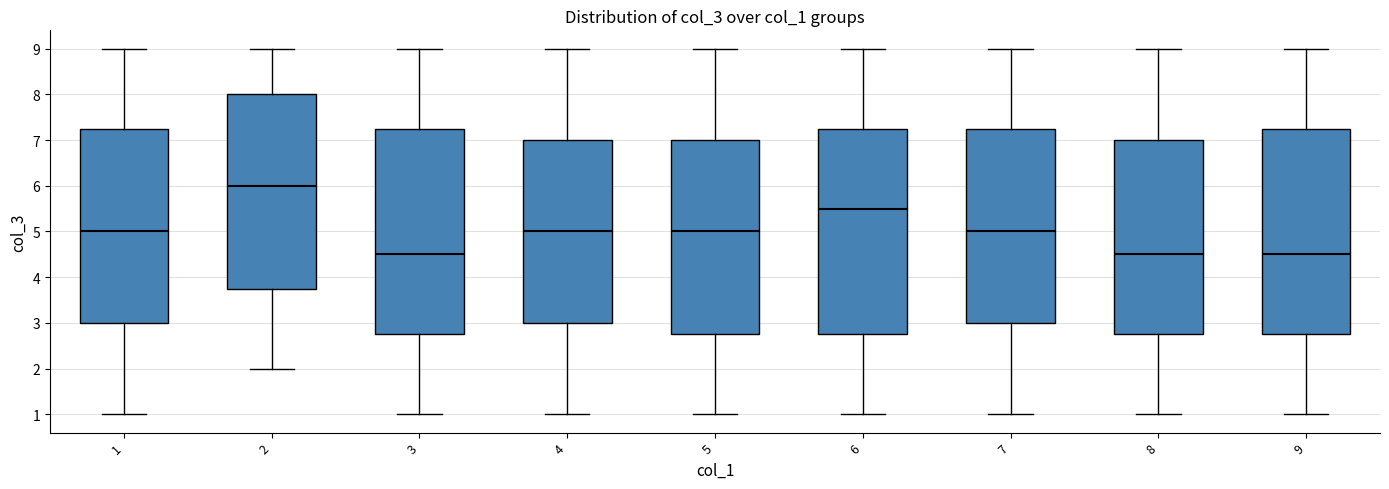

Where does the lower whisker of the box at x = 3 end on the y-axis? The values are not printed on the chart, so give them approximately, as read against the axis.

1.0